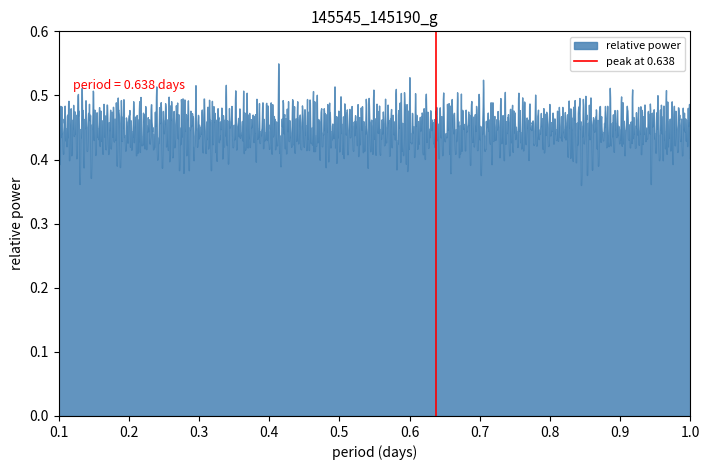

The value at 0.1 is 0. True or false?

False